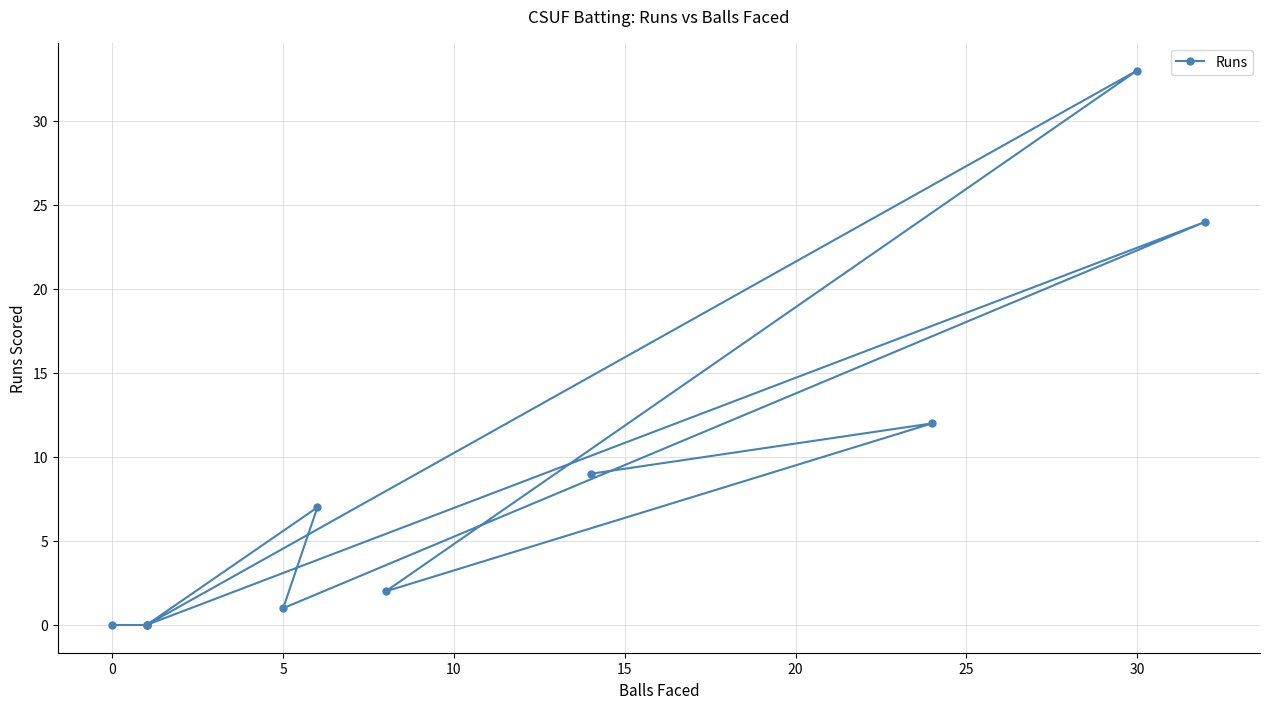

What is the sum of all values?

88